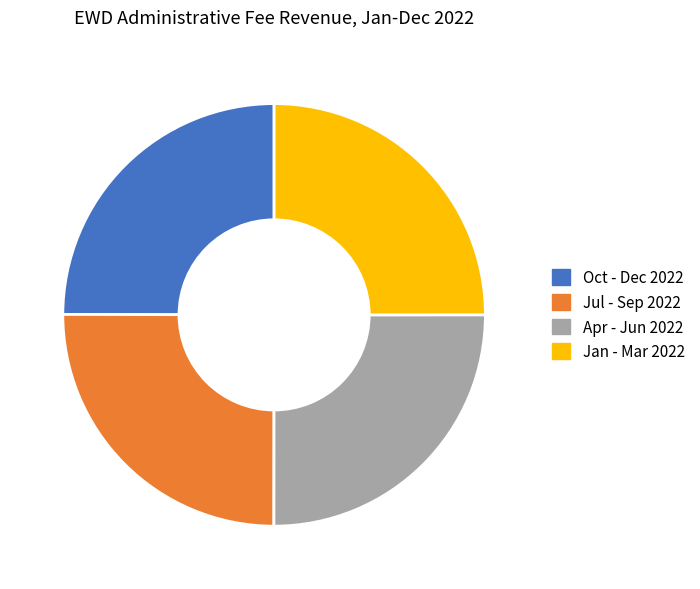

Does Jan - Mar 2022 account for over 50% of the chart?

No